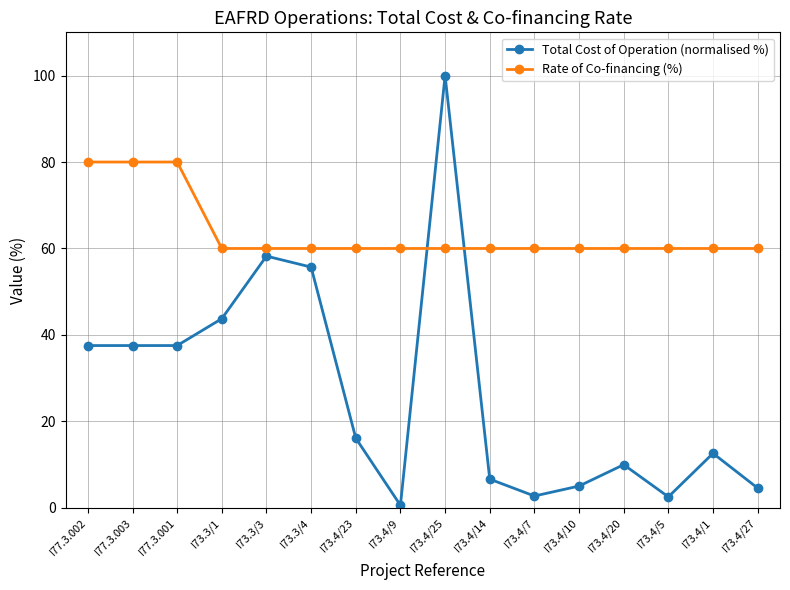

What is the difference between the highest and lowest values at I73.4/20?

50.0